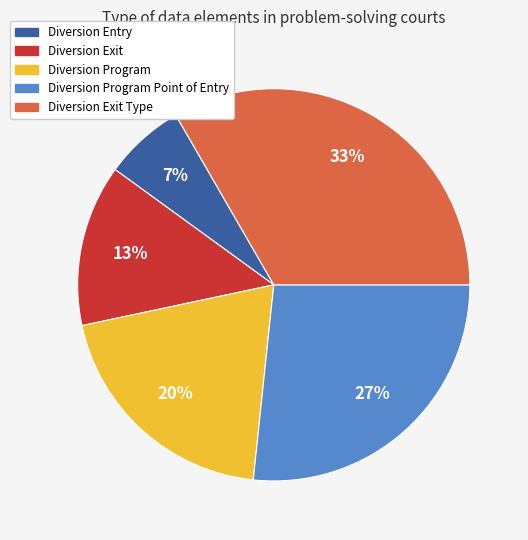

To the nearest percent, what is the average slice percentage?

20%